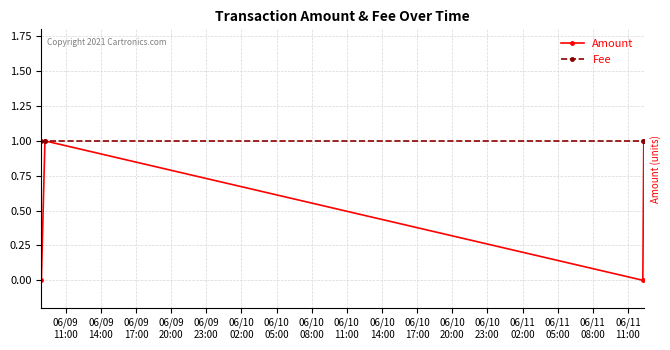

In Amount, how many points are higher than both neighbors (excluding endpoints)?

1